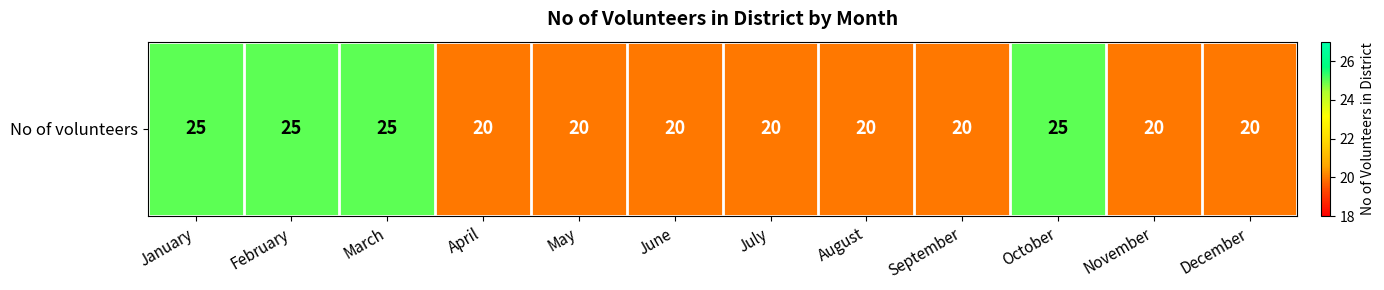

Between January and August, which is larger?

January